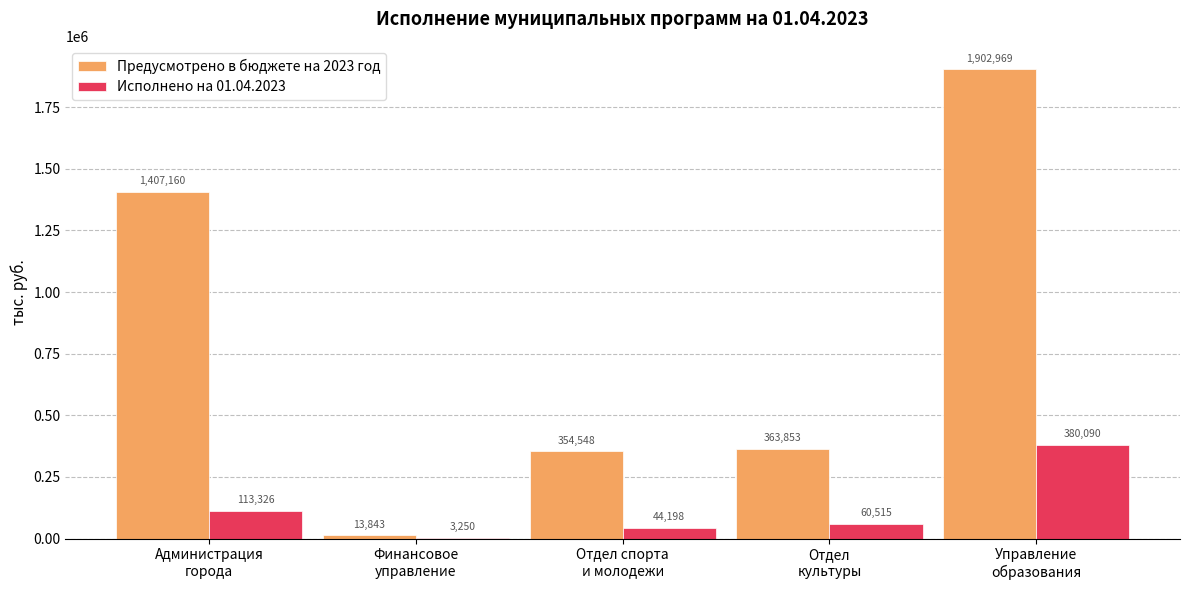

How many data points in Предусмотрено в бюджете на 2023 год are above 363853?

3